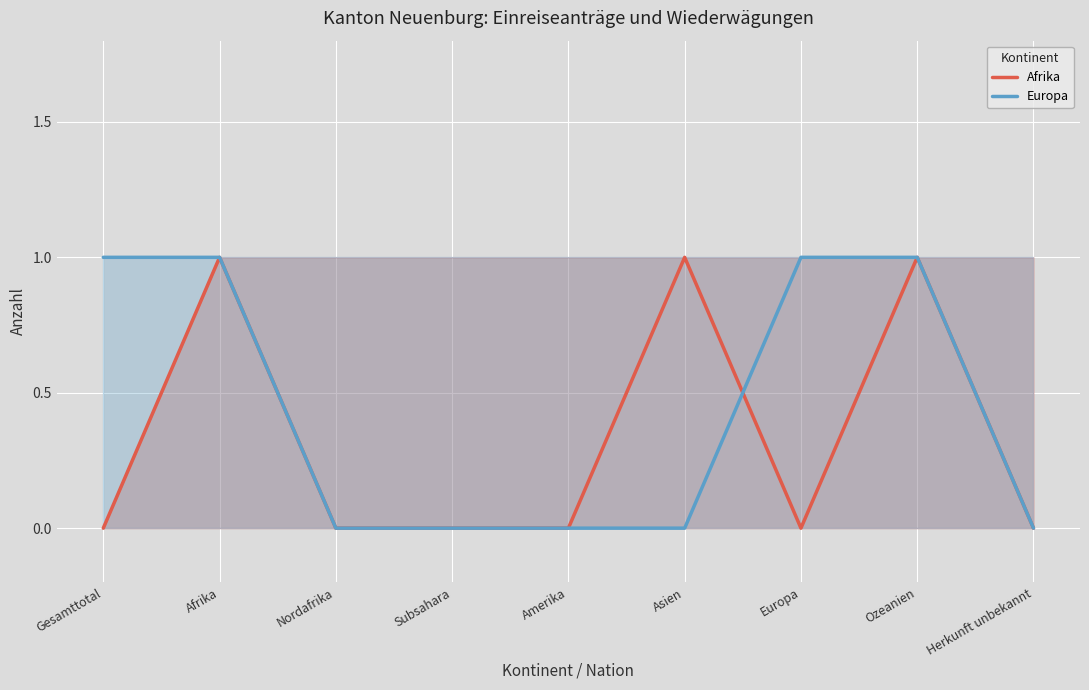

Is the value of Europa at Subsahara greater than the value of Afrika at Amerika?

No